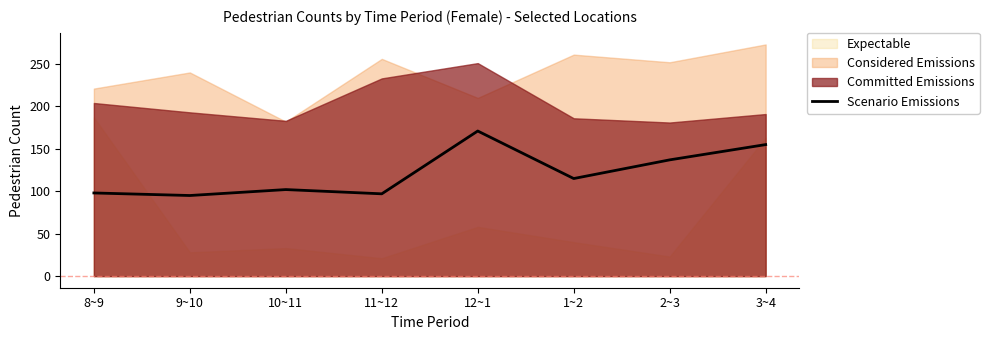

True or false: the data has more than 1 interior local peaks.

True